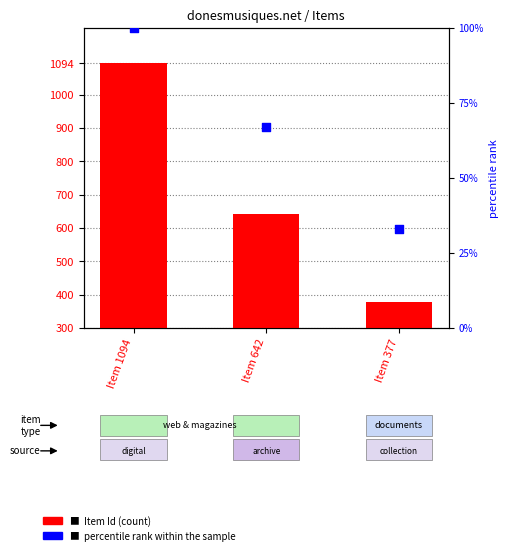

What is the total value across all series at Item 1094?

1194